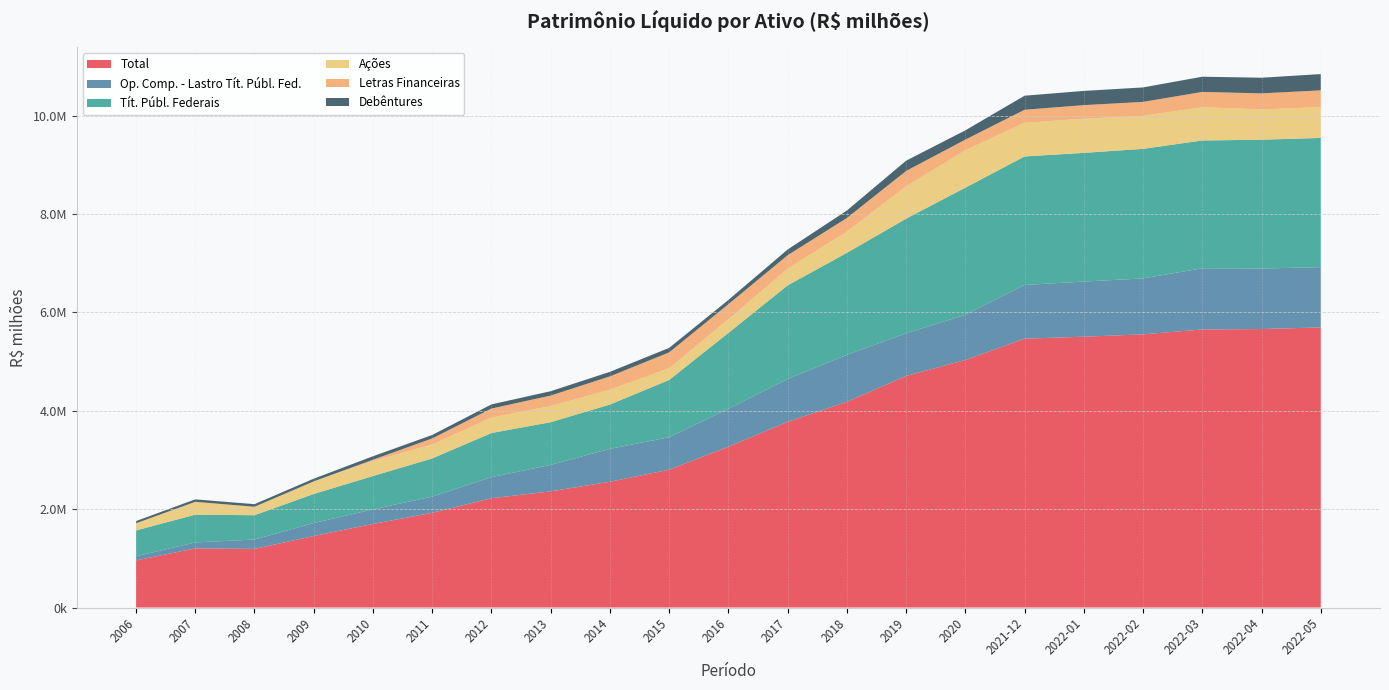

Reading left to right, transcribe all the data shown in this chart.

Total: 957528.4	1201667.2	1191623.6	1454248.8	1698916.5	1925813.0	2222322.8	2362061.1	2556947.5	2802985.0	3269230.6	3776069.4	4181878.8	4708694.2	5033148.3	5466561.1	5506808.5	5554834.7	5653847.6	5662108.1	5696174.8
Op. Comp. - Lastro Tít. Públ. Fed.: 84351.5	121396.7	190918.2	262899.3	296547.9	328972.5	428014.1	537854.1	669493.9	659009.0	773482.9	871414.0	956390.5	865665.2	919935.2	1091874.5	1121407.4	1136798.6	1244967.8	1231773.9	1224284.6
Tít. Públ. Federais: 524936.9	565235.2	494034.2	591345.4	678049.7	776166.2	897440.9	868339.8	901117.1	1164831.9	1540511.4	1902771.4	2073454.0	2332588.5	2584339.1	2613592.7	2616642.3	2634983.1	2598015.0	2618781.6	2628479.0
Ações: 146141.6	260887.0	172145.4	256653.6	305570.2	283483.7	314426.6	328251.9	299901.7	237936.4	277537.5	337563.9	430337.2	657170.9	759583.1	683291.9	693853.7	669580.7	676155.8	615851.9	626730.5
Letras Financeiras: 0.0	0.0	0.0	0.0	25815.5	123863.1	183232.2	213237.4	272473.9	323078.8	306666.0	275529.9	278110.6	312406.8	216841.9	266188.9	276577.1	285531.0	310968.3	326217.2	340068.4
Debêntures: 44233.7	50087.3	52892.1	53934.0	71002.8	69920.0	84625.2	88646.9	92243.4	91085.8	86427.3	116451.6	151748.7	209400.7	188881.1	285704.4	289617.8	293765.2	309571.5	318187.0	331156.1